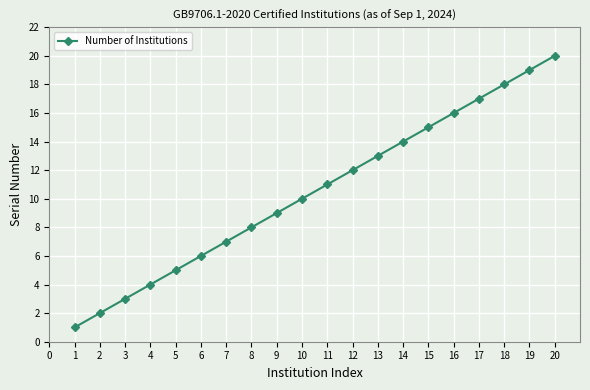

Count the number of data series in this chart.

1